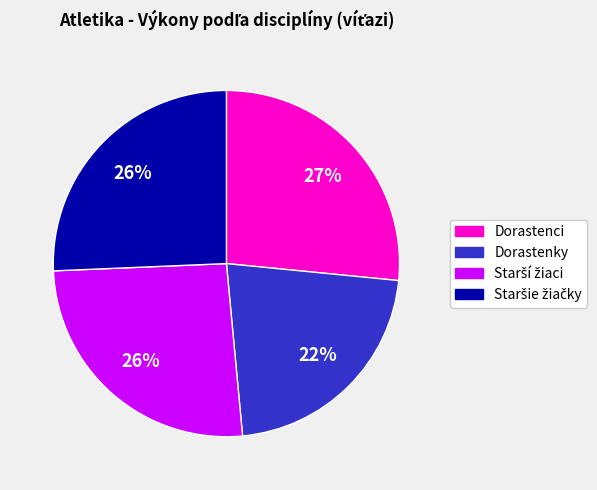

How many segments does this pie chart have?

4